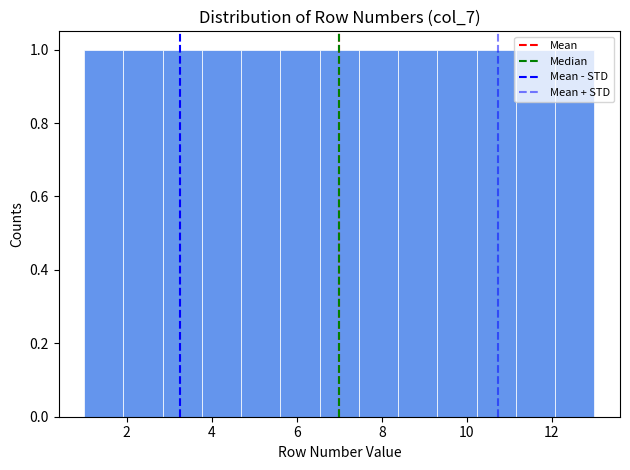

Reading left to right, list every bar in this chart as the range it spans on the x-axis followed by its height. Neither the bar edges nor the heights are printed on the chart, so give them approximately, as read against the axes.

1.0 to 2.0: 1
2.0 to 2.8: 1
2.8 to 3.8: 1
3.8 to 4.6: 1
4.6 to 5.6: 1
5.6 to 6.6: 1
6.6 to 7.4: 1
7.4 to 8.4: 1
8.4 to 9.4: 1
9.4 to 10.2: 1
10.2 to 11.2: 1
11.2 to 12.0: 1
12.0 to 13.0: 1